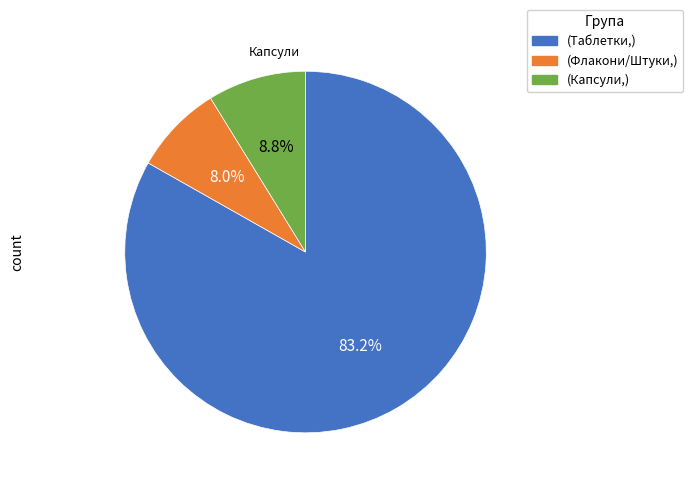

Is there any slice that represents more than half of the pie?

Yes